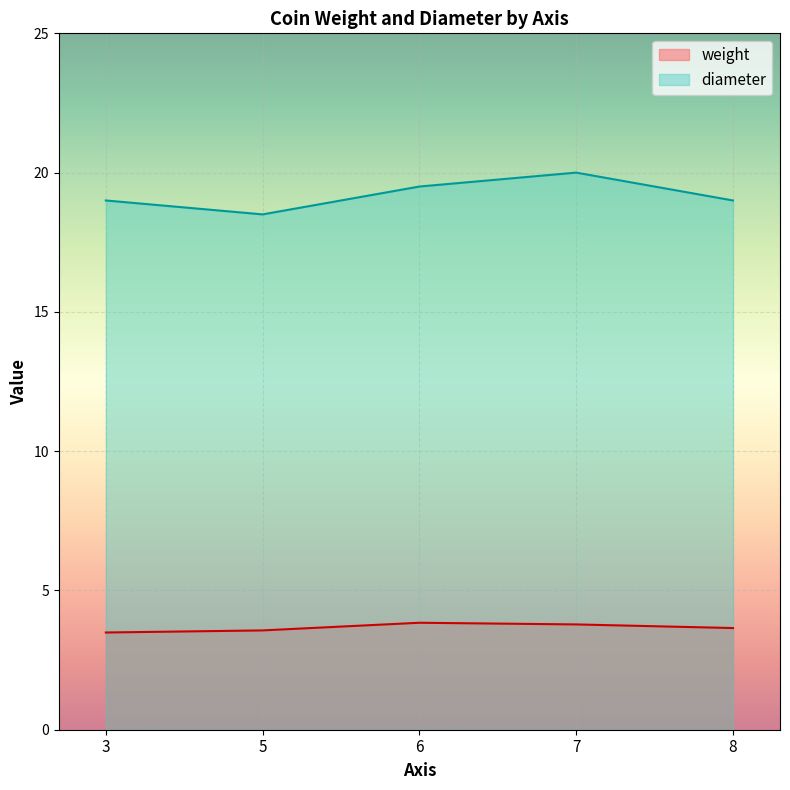

At 3, list the series in order from smallest to largest.

weight, diameter